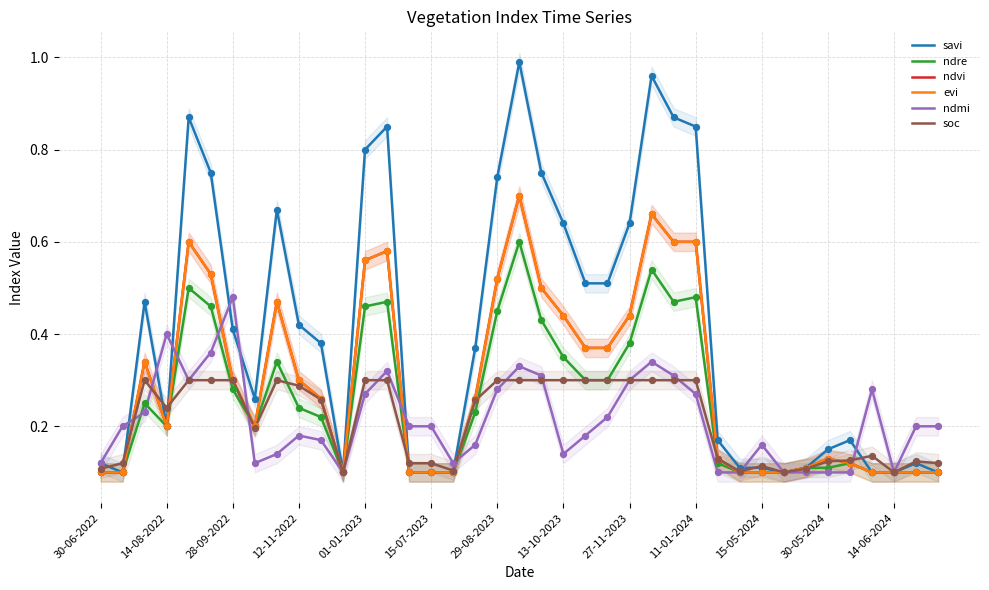

What are all the series names shown in the legend?

savi, ndre, ndvi, evi, ndmi, soc